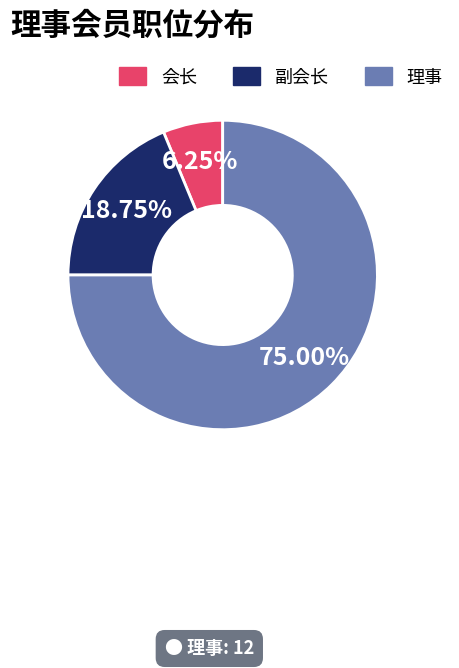

What percentage do 会长 and 副会长 together represent?

25.0%